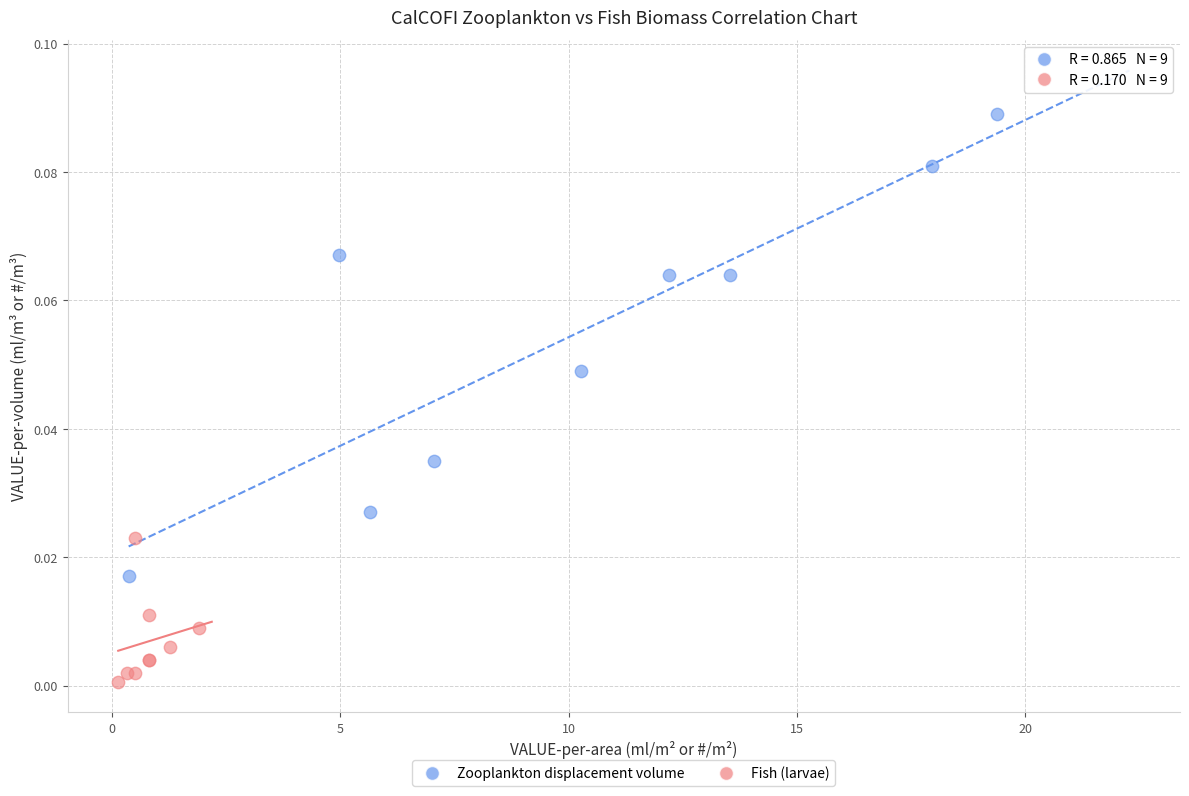

Which series contains the lowest Y value?

Fish (larvae)